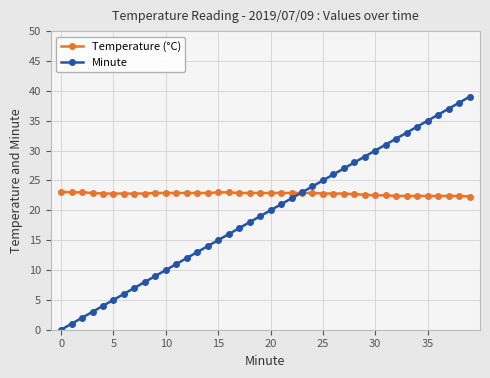

What is the maximum value shown in the chart?

39.0